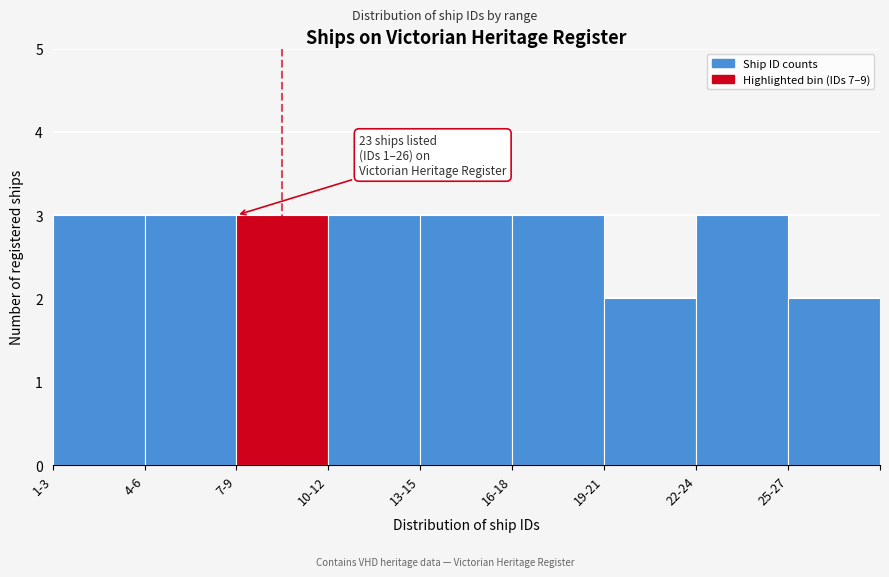

Reading left to right, what are all the values shown in this chart?

3	3	3	3	3	3	2	3	2